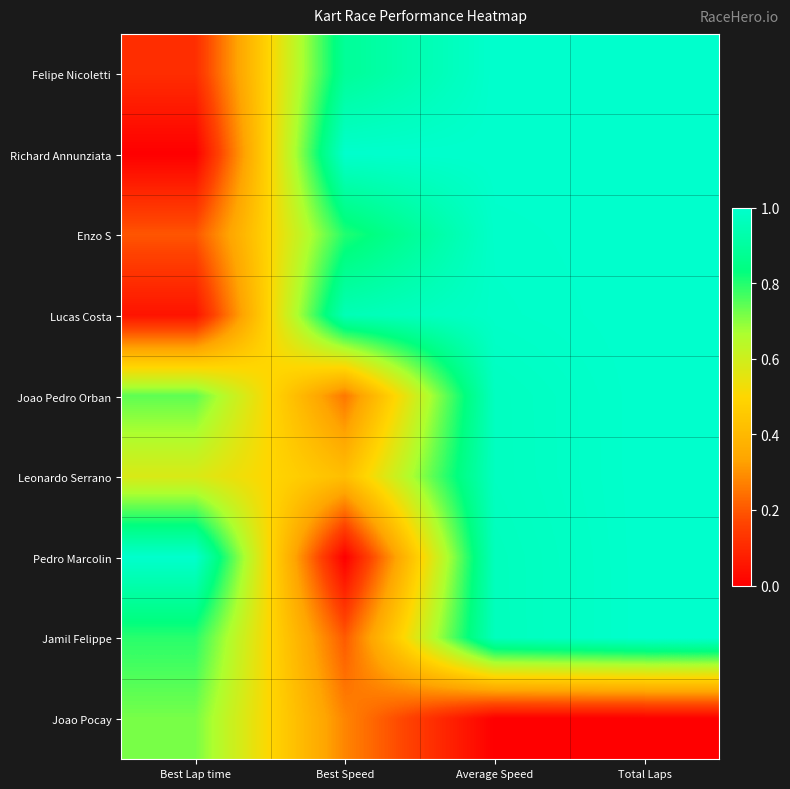

Reading right to left, what are all the values shown in this chart?

Felipe Nicoletti: Total Laps=1.0	Average Speed=1.0	Best Speed=0.9	Best Lap time=0.1
Richard Annunziata: Total Laps=1.0	Average Speed=1.0	Best Speed=1.0	Best Lap time=0.0
Enzo S: Total Laps=1.0	Average Speed=1.0	Best Speed=0.8	Best Lap time=0.2
Lucas Costa: Total Laps=1.0	Average Speed=1.0	Best Speed=1.0	Best Lap time=0.0
Joao Pedro Orban: Total Laps=1.0	Average Speed=1.0	Best Speed=0.3	Best Lap time=0.7
Leonardo Serrano: Total Laps=1.0	Average Speed=1.0	Best Speed=0.4	Best Lap time=0.6
Pedro Marcolin: Total Laps=1.0	Average Speed=1.0	Best Speed=0.0	Best Lap time=1.0
Jamil Felippe: Total Laps=1.0	Average Speed=1.0	Best Speed=0.2	Best Lap time=0.8
Joao Pocay: Total Laps=0.0	Average Speed=0.0	Best Speed=0.3	Best Lap time=0.7